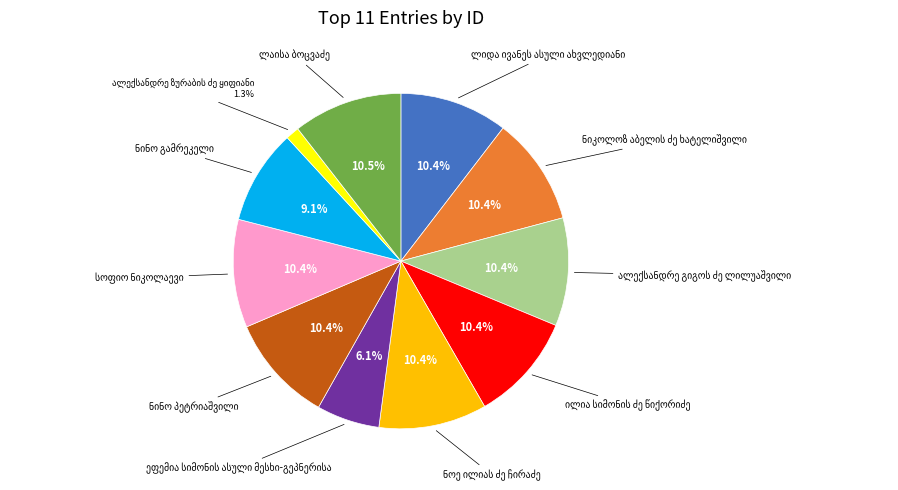

Count the number of slices in the pie.

11